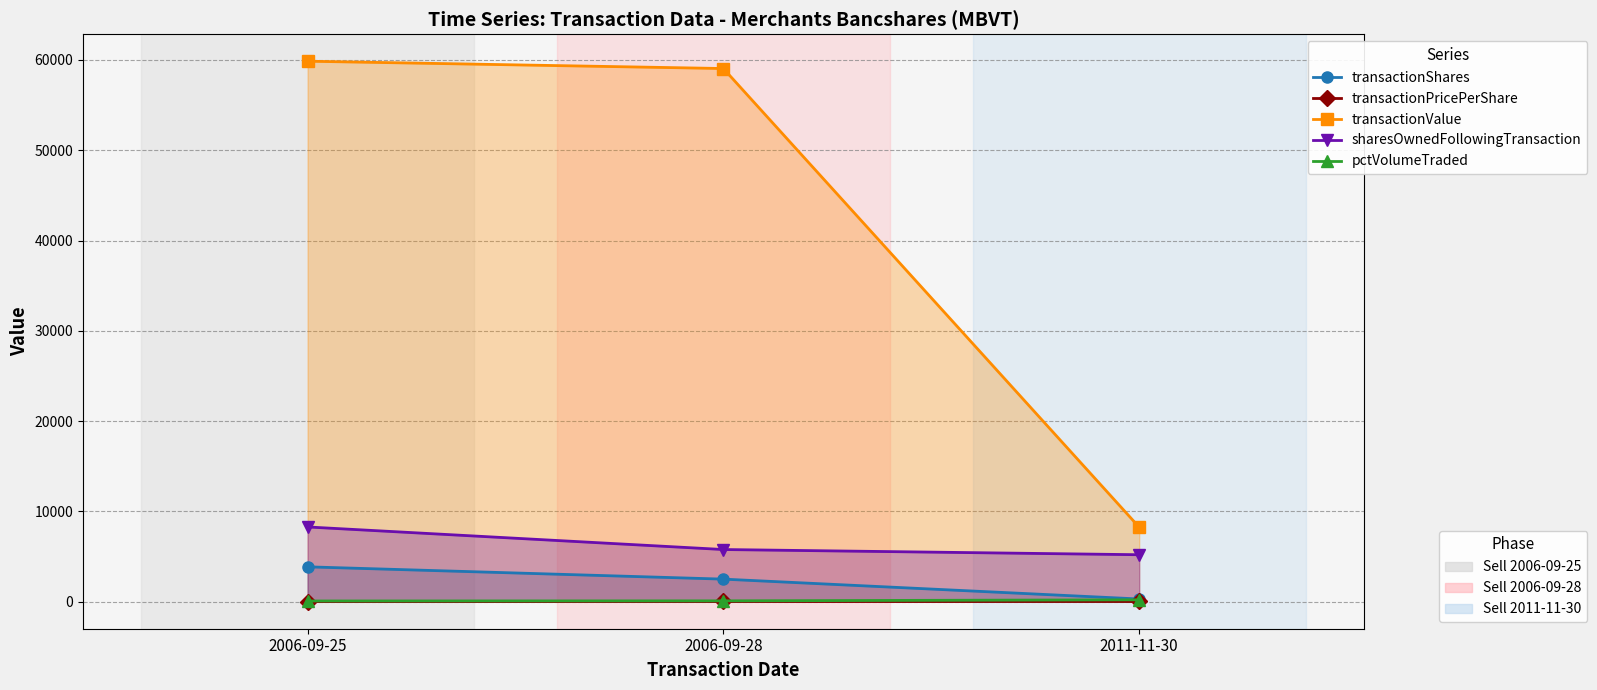

What is the label of the 3rd point from the left?

2011-11-30